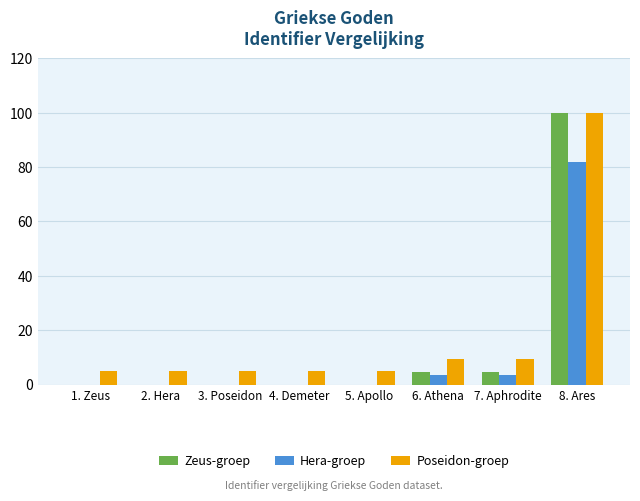

Which series has the widest spread of values?

Zeus-groep